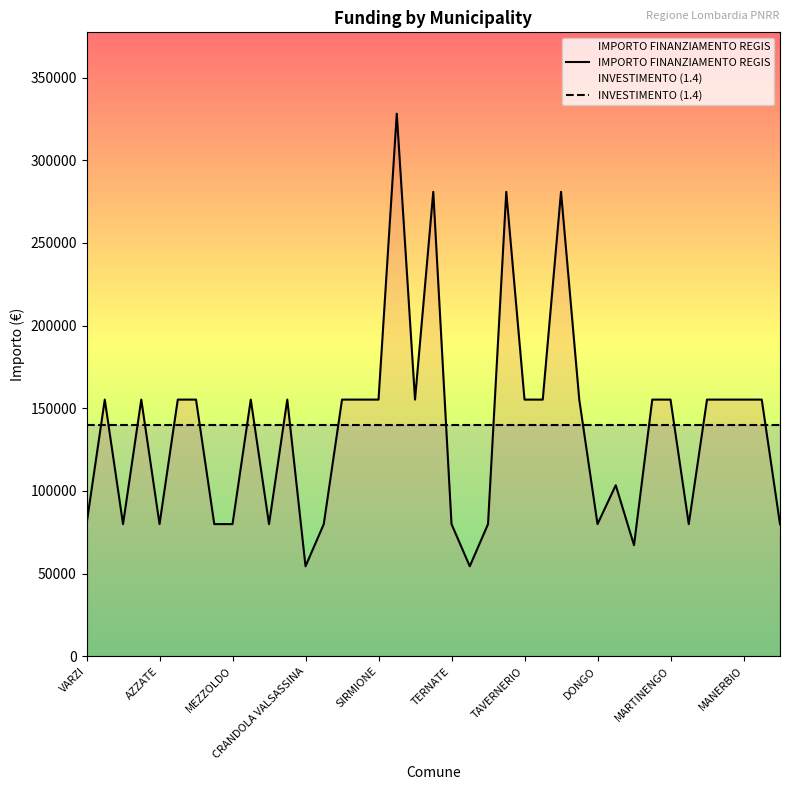

True or false: INVESTIMENTO (1.4) and IMPORTO FINANZIAMENTO REGIS cross at least once.

True